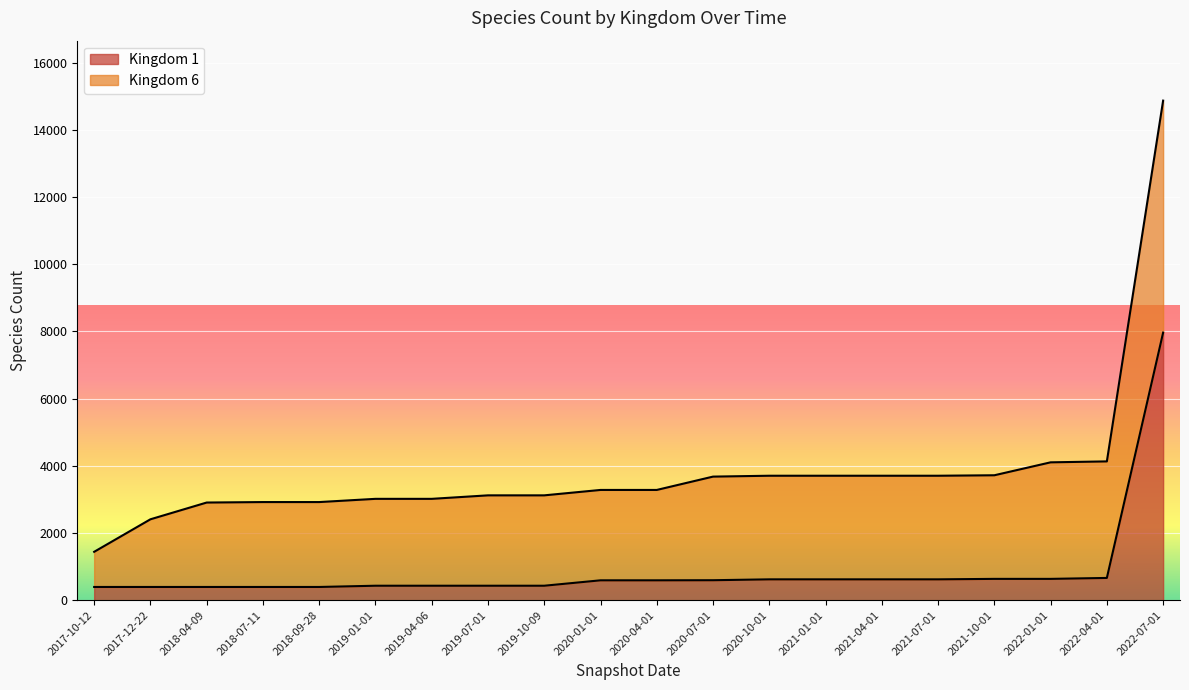

Which label corresponds to the smallest value in the chart?

2017-10-12